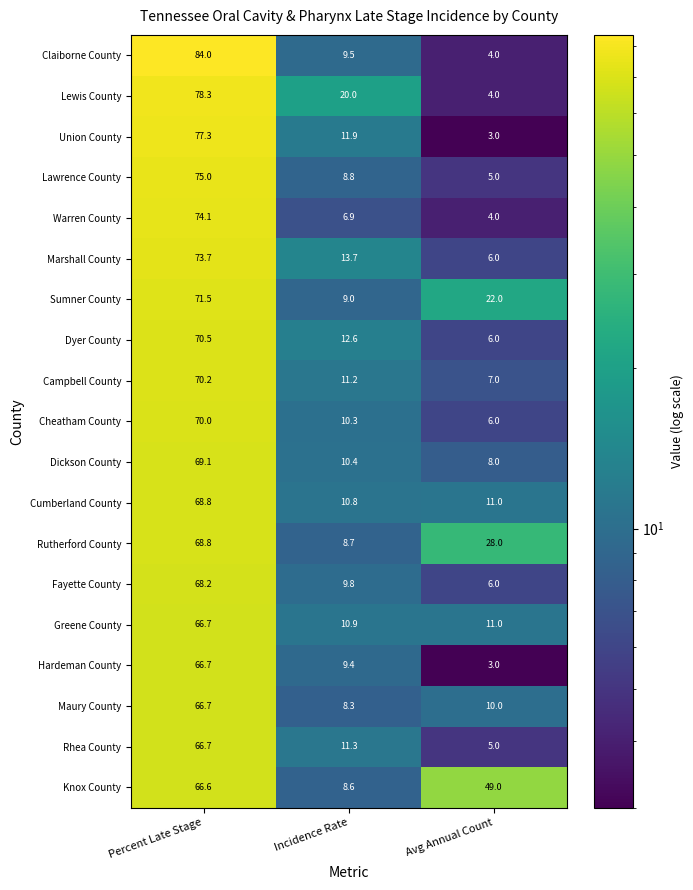

The Cheatham County series shows 70.0 at Percent Late Stage. True or false?

True